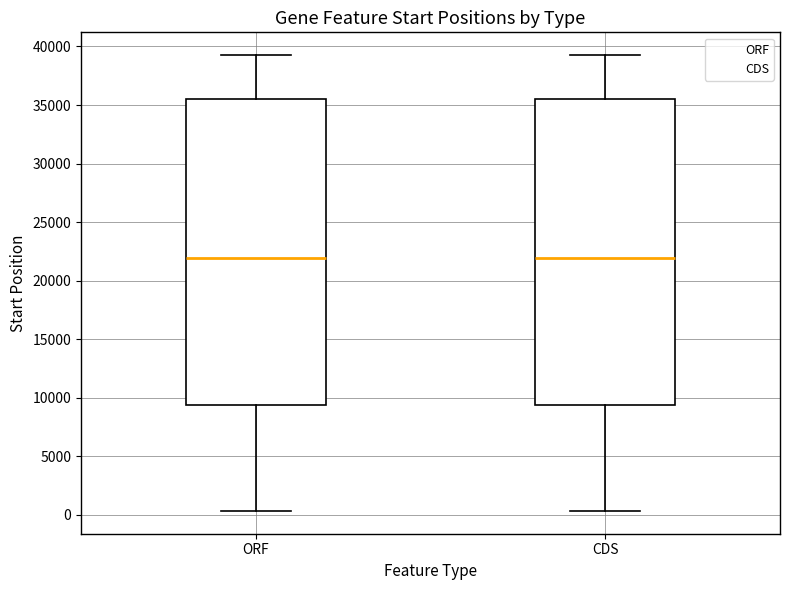

Where is the upper edge of the box for CDS on the y-axis? The values are not printed on the chart, so give them approximately, as read against the axis.

35500